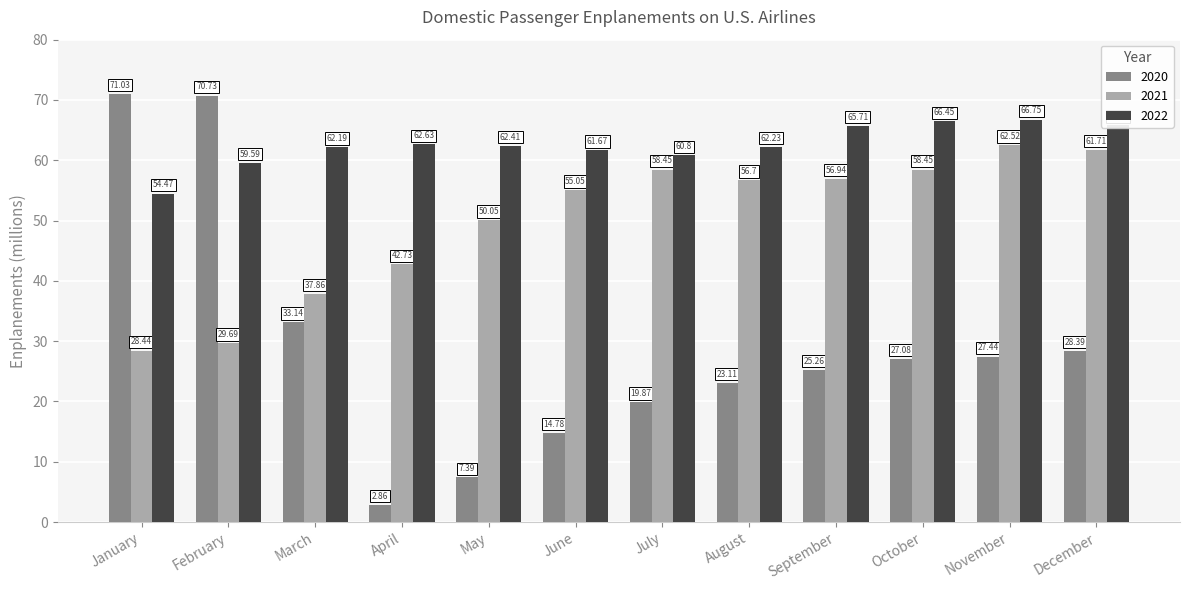

Which category has the lowest value across all series?

April